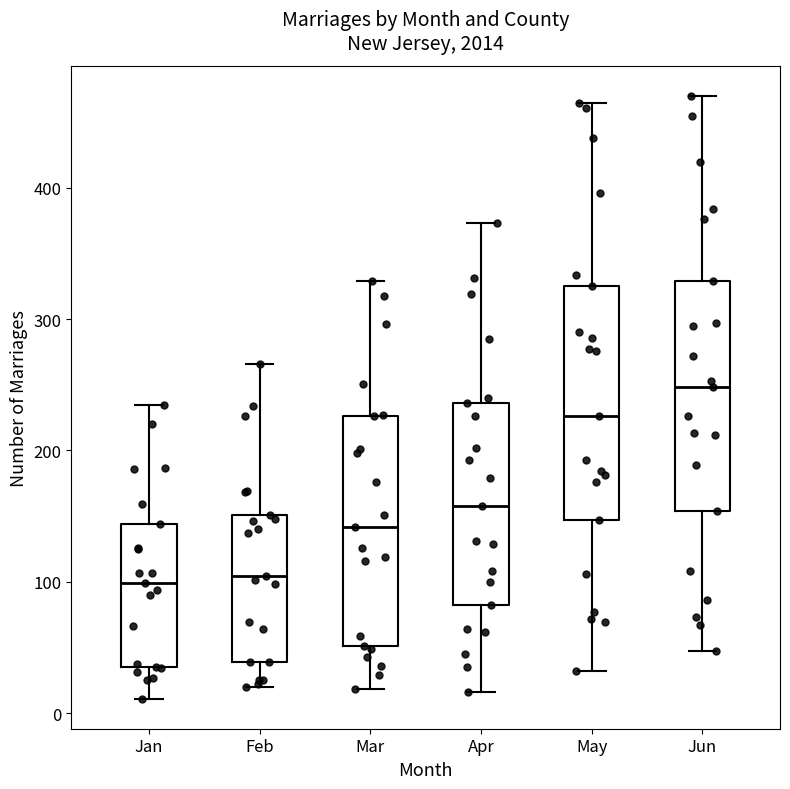

Which box's median line is the highest?

Jun